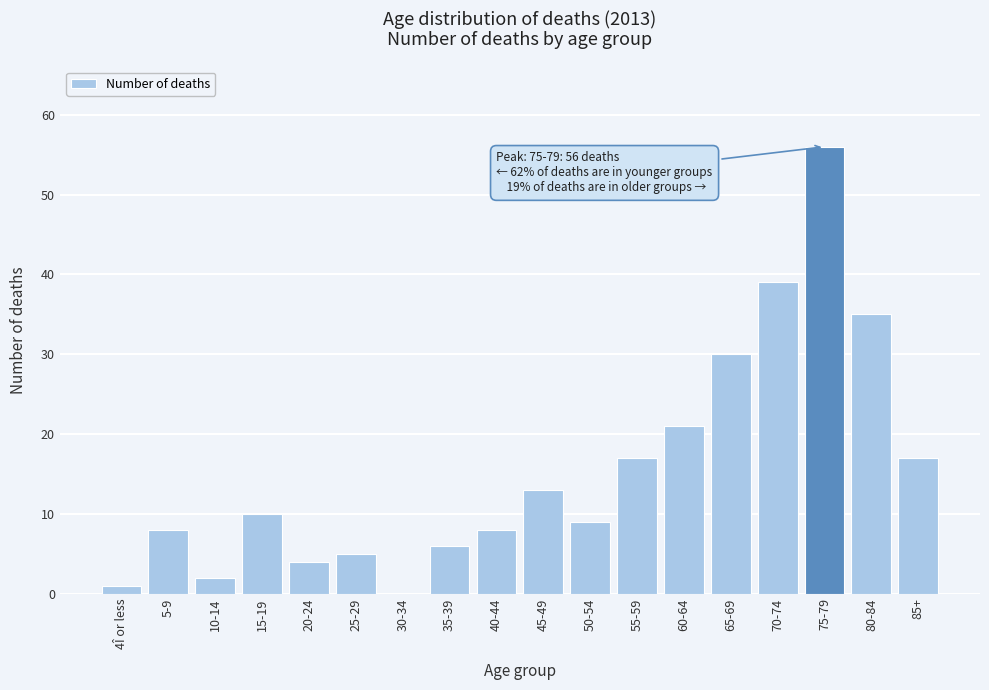

What is the change in value from 20-24 to 85+?

+13